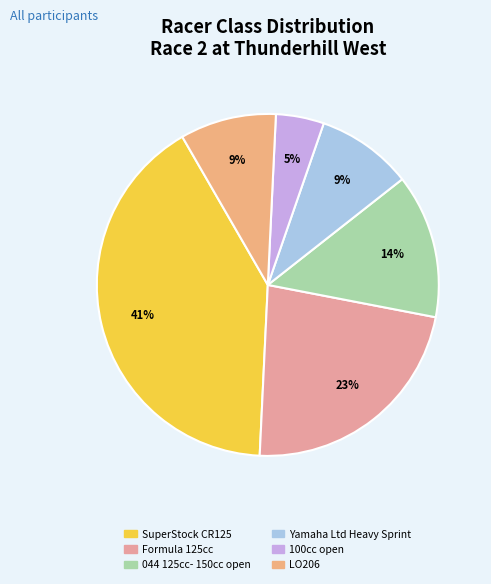

What percentage is the LO206 slice, to the nearest percent?

9%